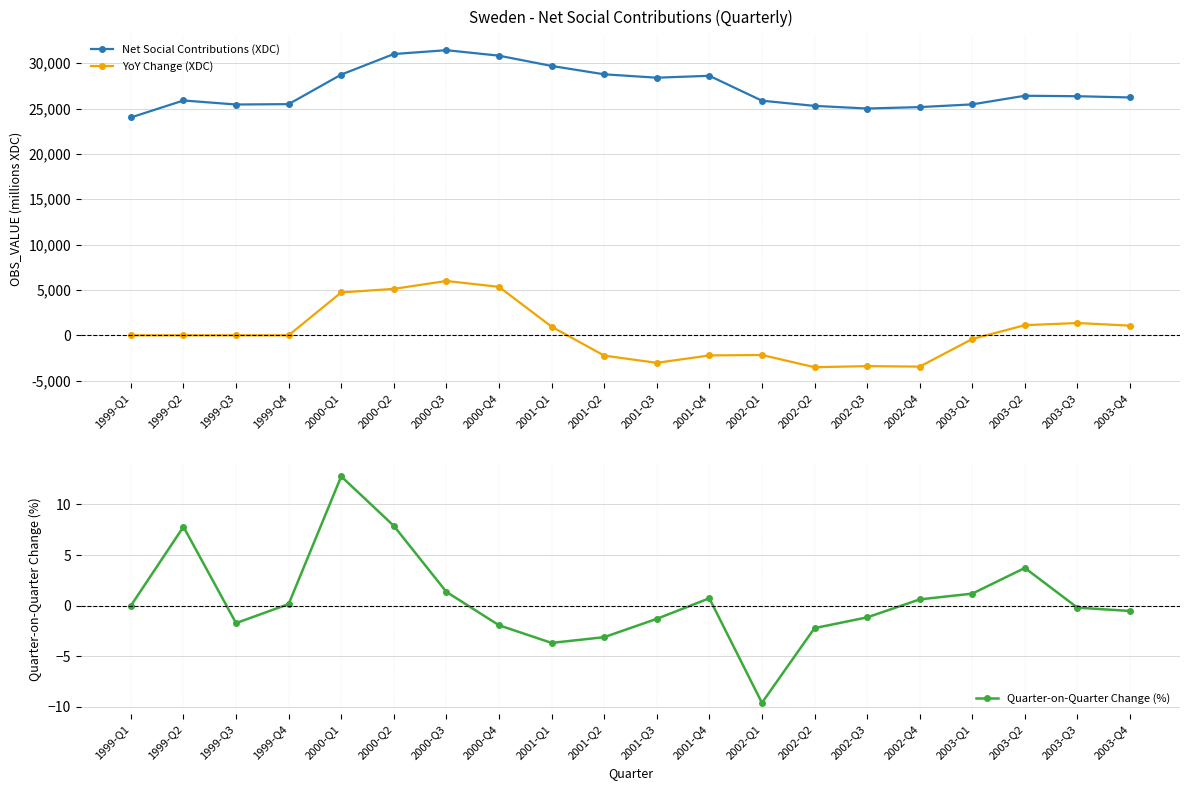

True or false: Quarter-on-Quarter Change (%) has more than 0 interior local peaks.

True